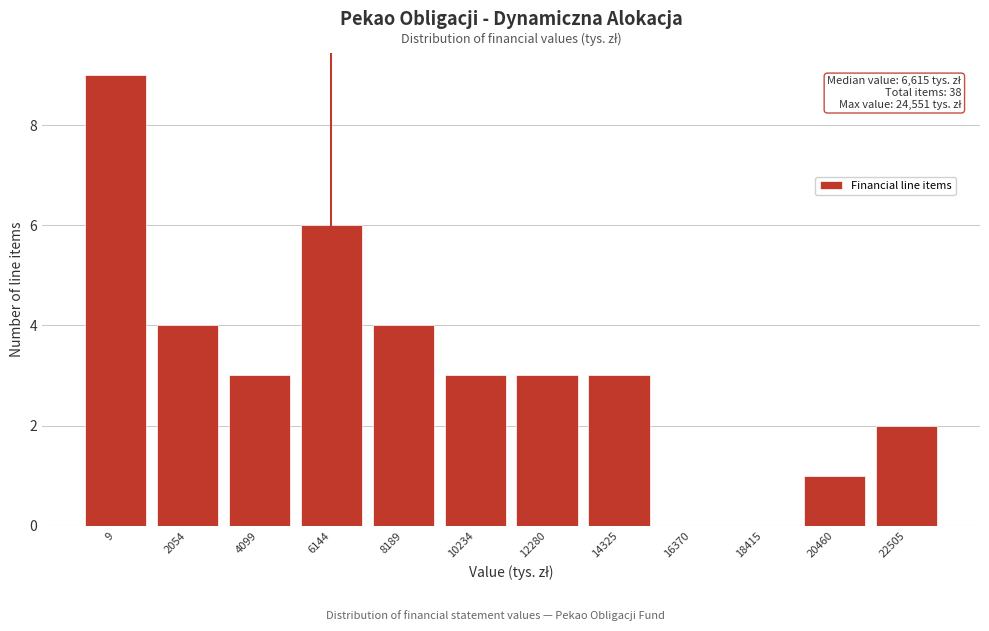

Reading left to right, transcribe all the data shown in this chart.

9=9	2054=4	4099=3	6144=6	8189=4	10234=3	12280=3	14325=3	16370=0	18415=0	20460=1	22505=2